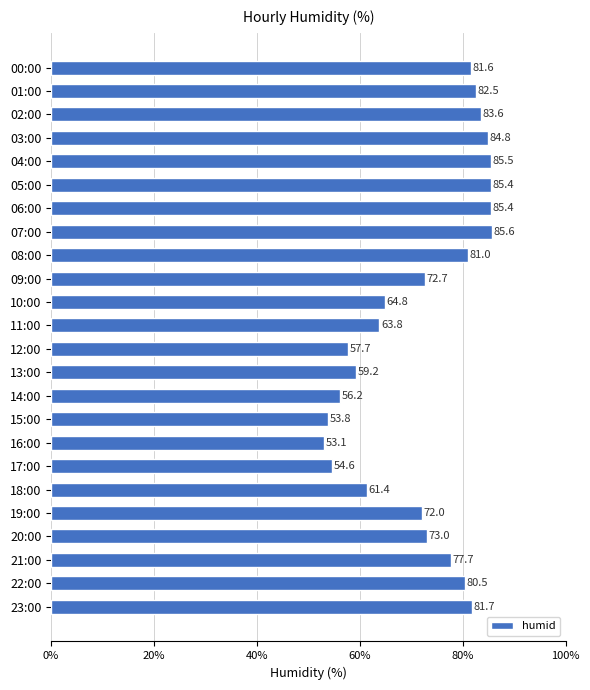

The chart shows a value of 73.0 at 20:00. True or false?

True